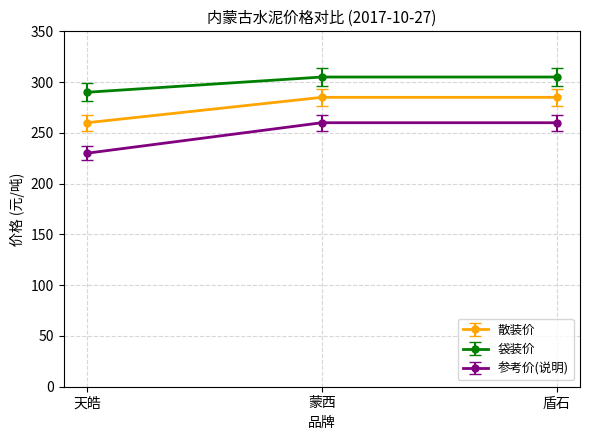

Reading left to right, what are all the values shown in this chart?

散装价: 天皓=260	蒙西=285	盾石=285
袋装价: 天皓=290	蒙西=305	盾石=305
参考价(说明): 天皓=230	蒙西=260	盾石=260